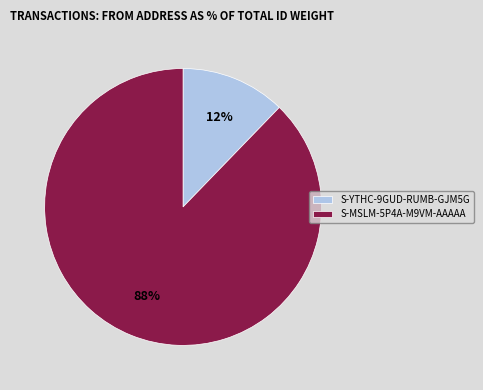

Is it true that S-MSLM-5P4A-M9VM-AAAAA is 99% of the pie?

False